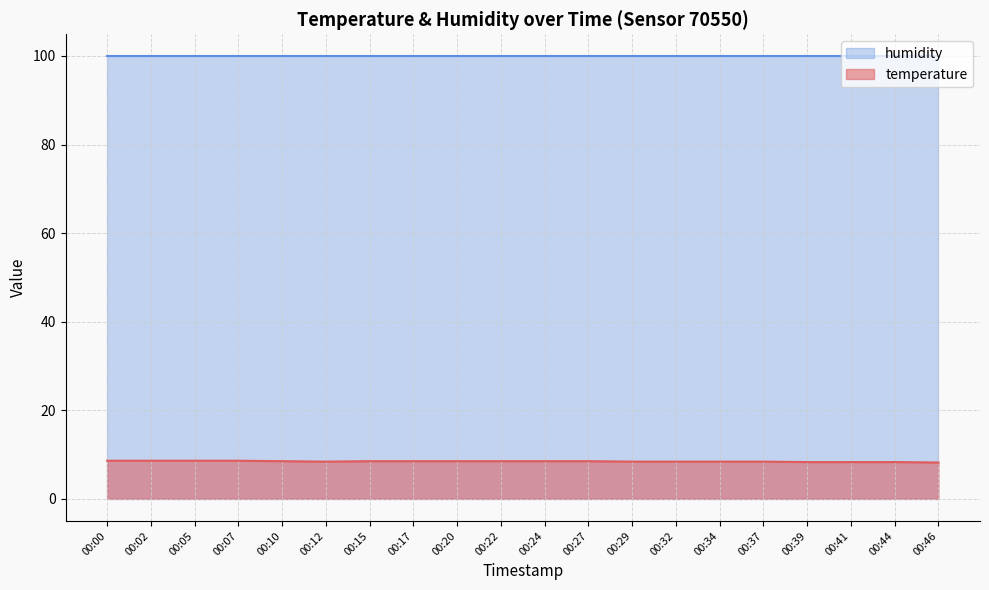

What is the smallest value displayed?

8.2